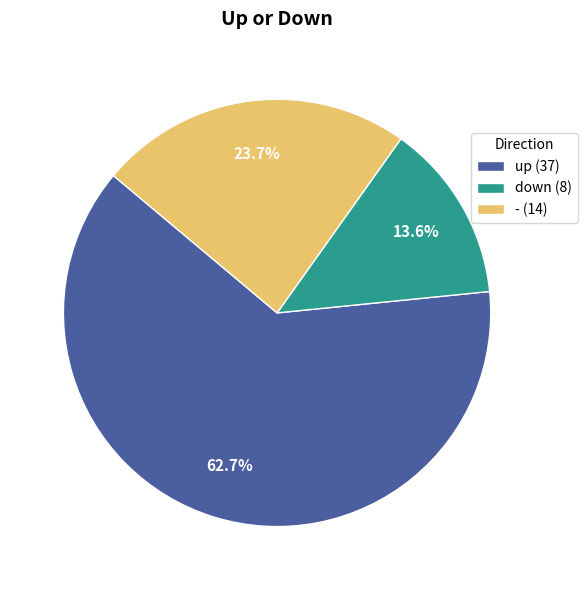

Which category has the biggest portion of the pie?

up